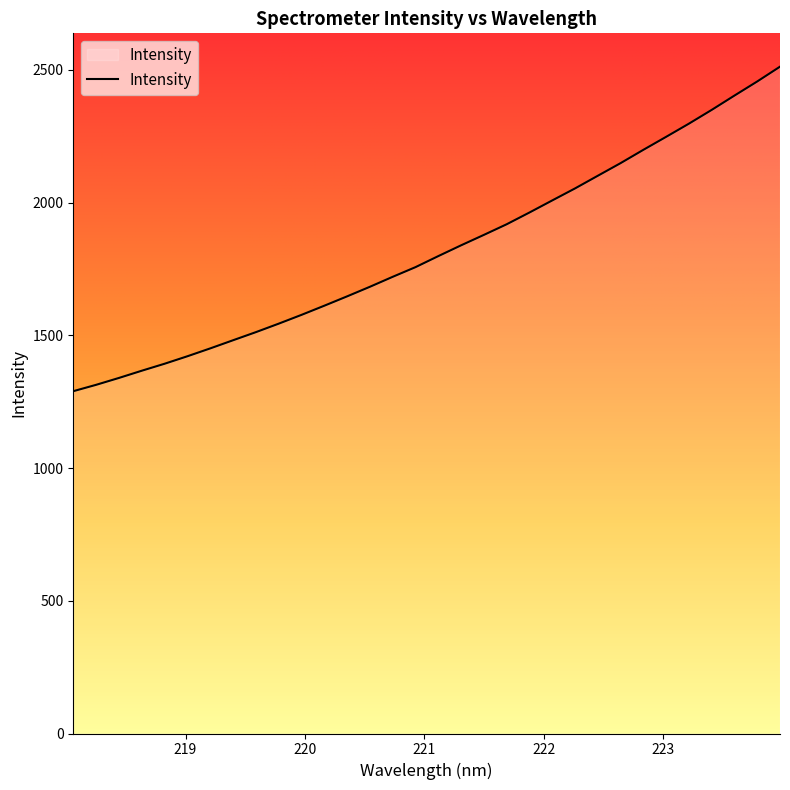

What is the maximum value shown in the chart?

2512.3